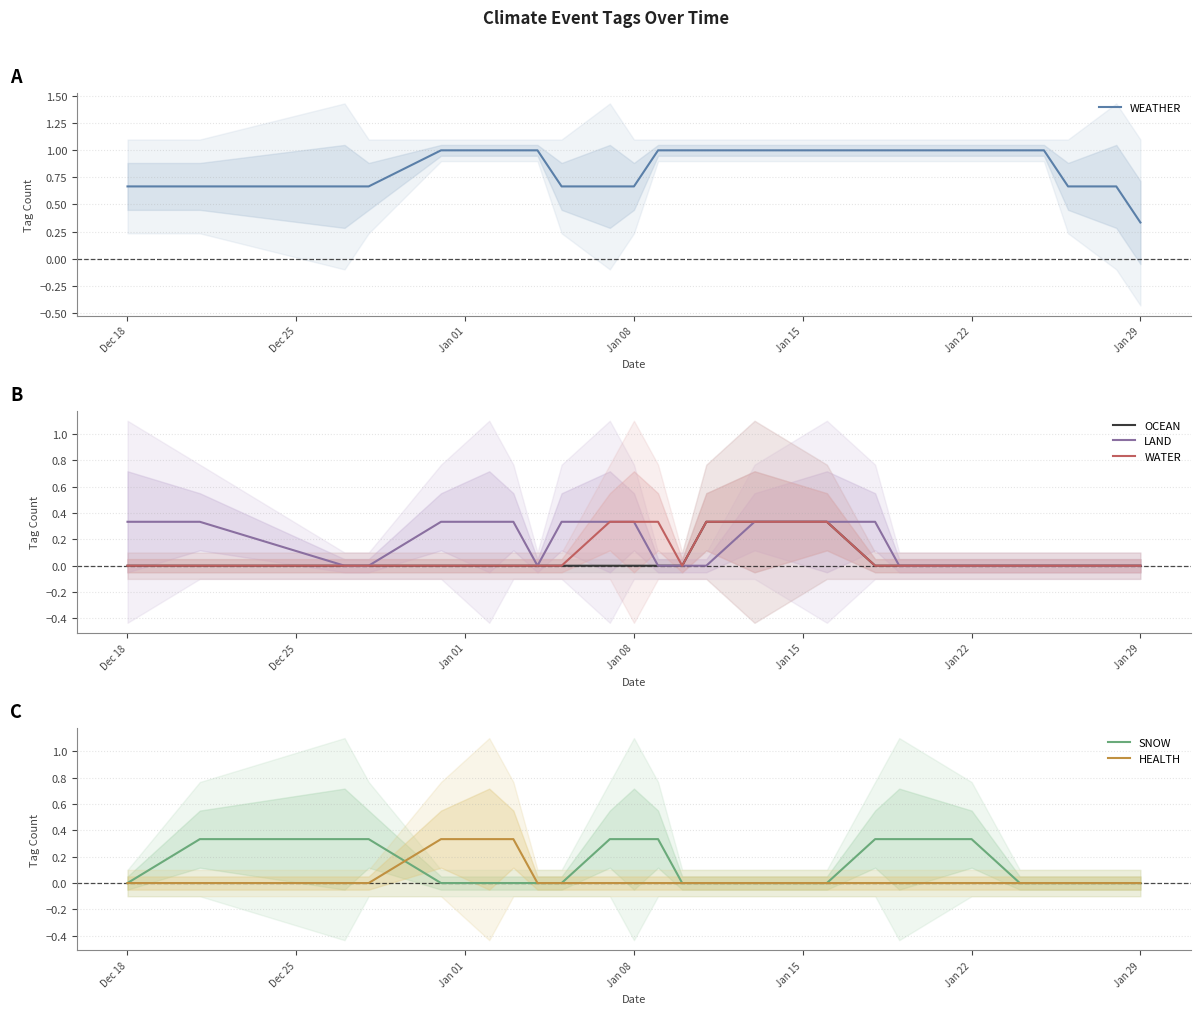

How many times do SNOW and WATER cross each other?

1